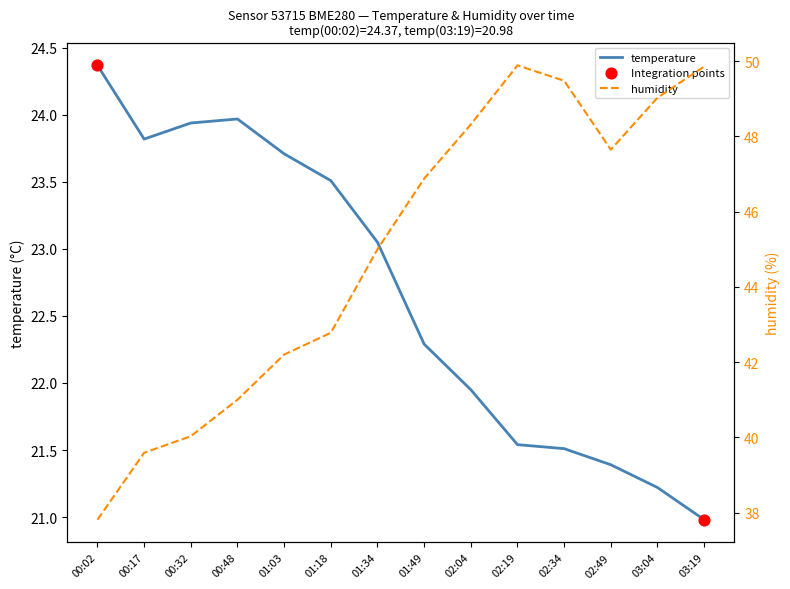

Which series has the largest total across all categories?

humidity